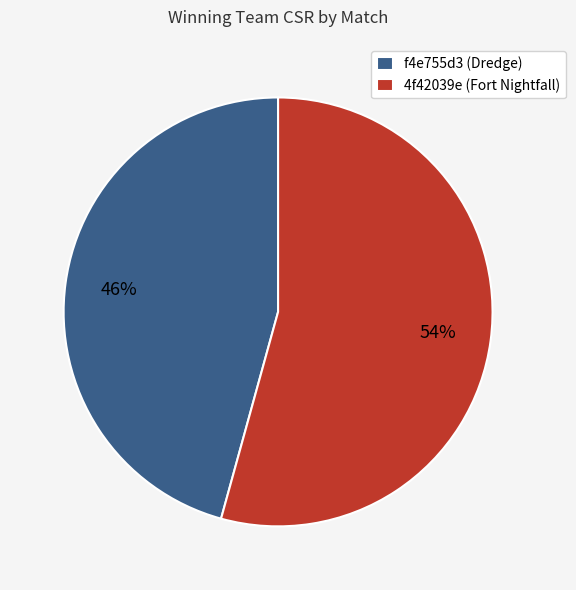

Which slice is the smallest?

f4e755d3 (Dredge)